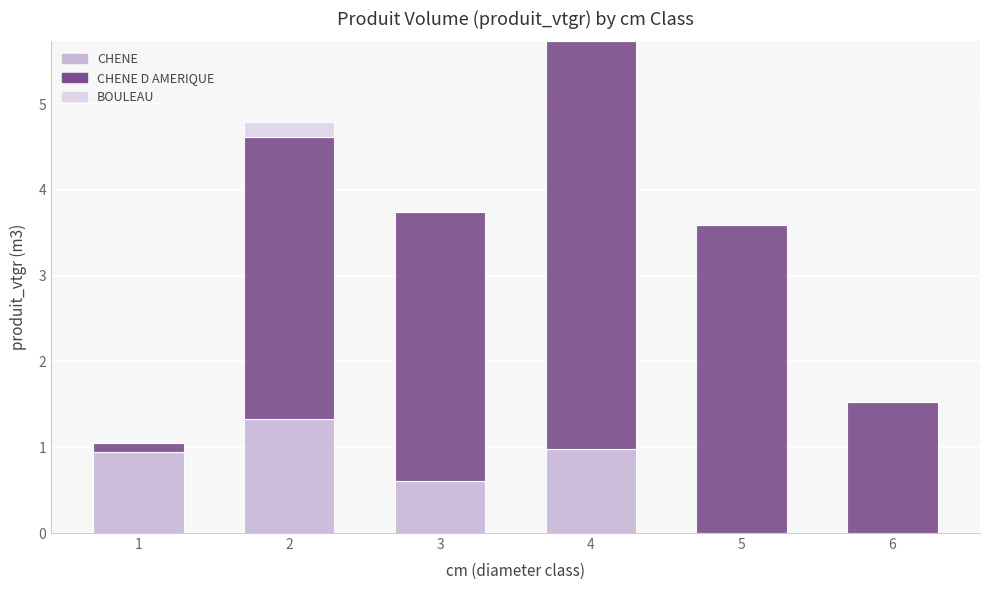

The CHENE series shows 1.0 at 4. True or false?

True